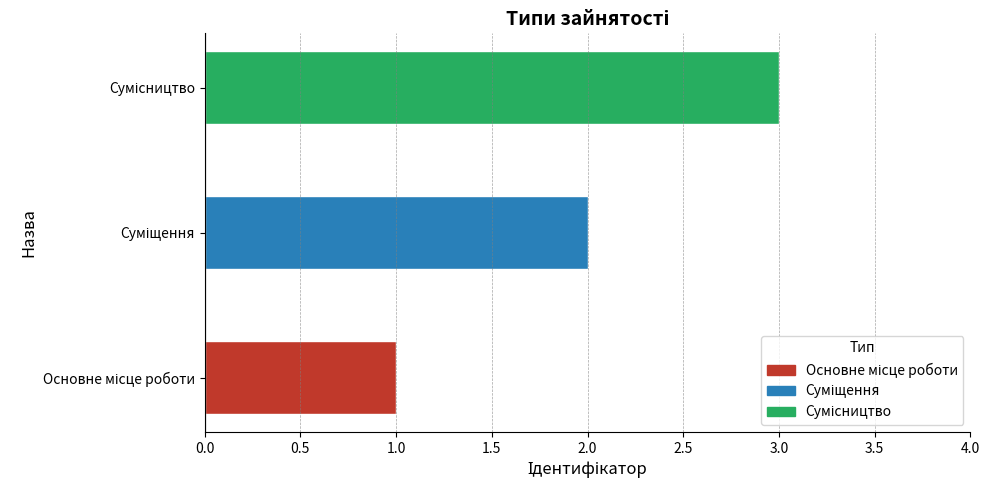

Are the bars horizontal?

Yes